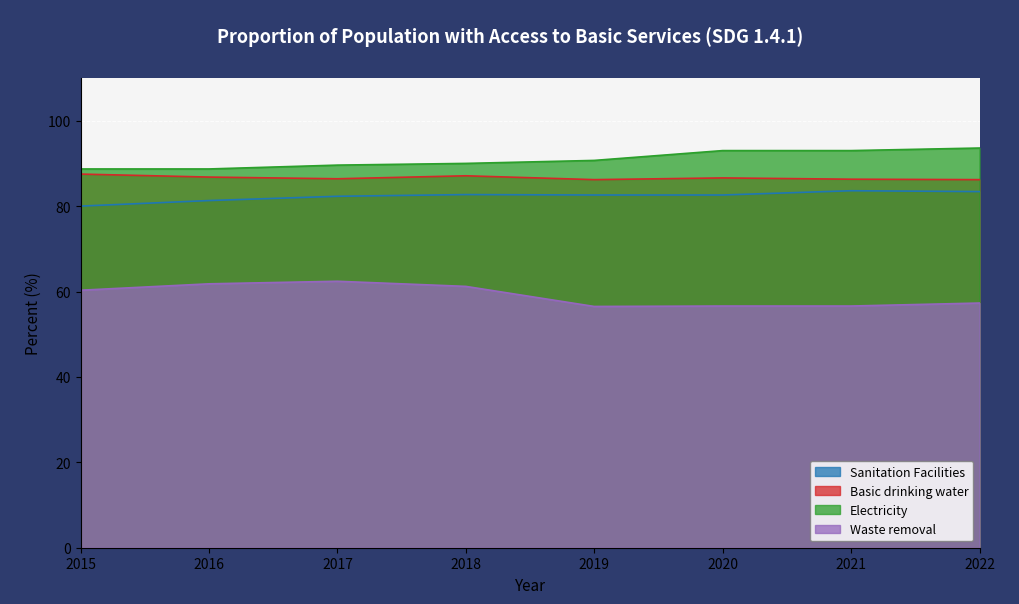

What is the difference between the maximum and minimum values in the Basic drinking water series?

1.3